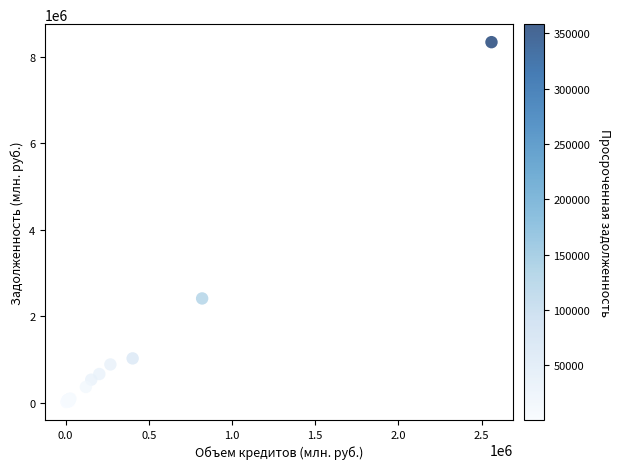

What Y value in the scatter plot is closest to 4174927?

2411110